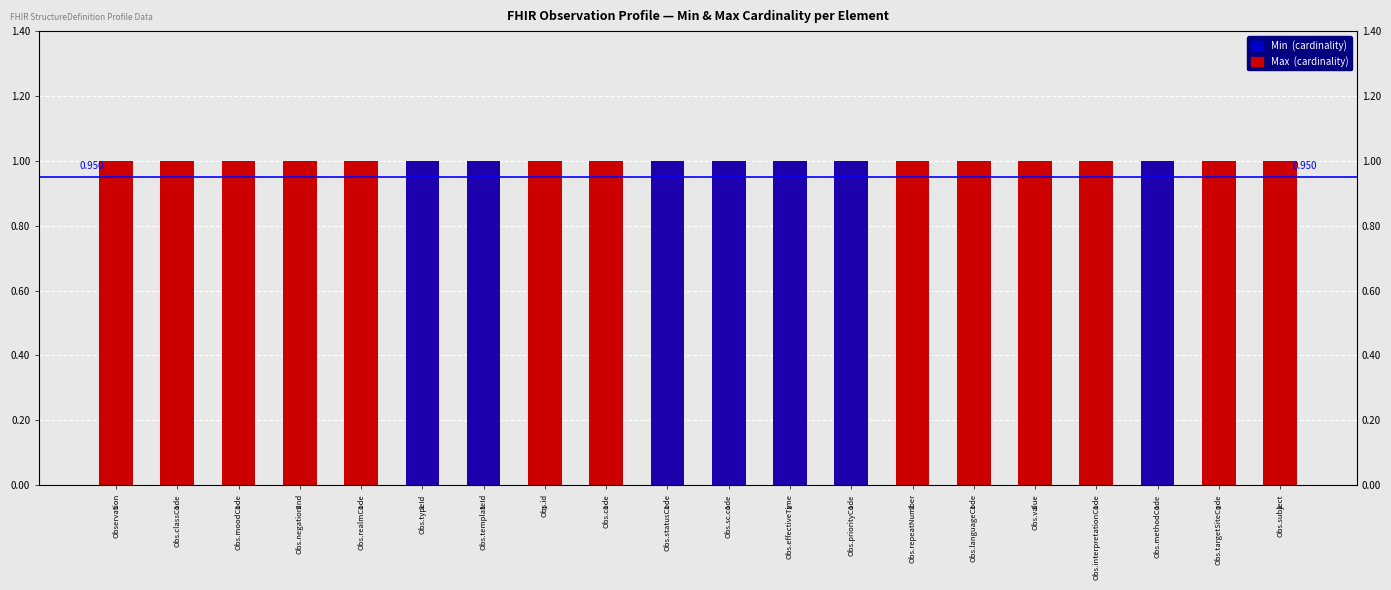

Is the value of Min at Obs.repeatNumber greater than the value of Max at Obs.languageCode?

No